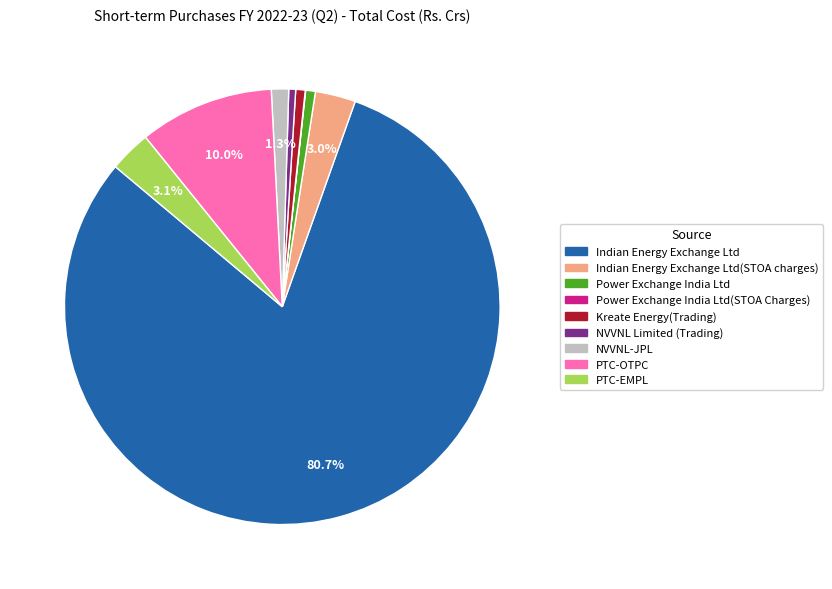

Is there any slice that represents more than half of the pie?

Yes